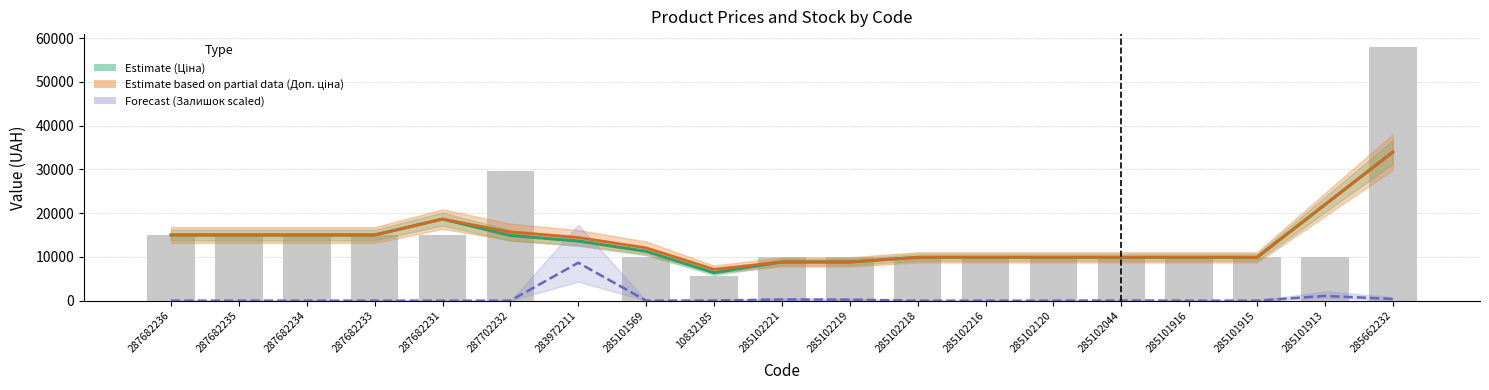

Is it true that Forecast (Залишок) equals -3388.9 at 287682233?

False